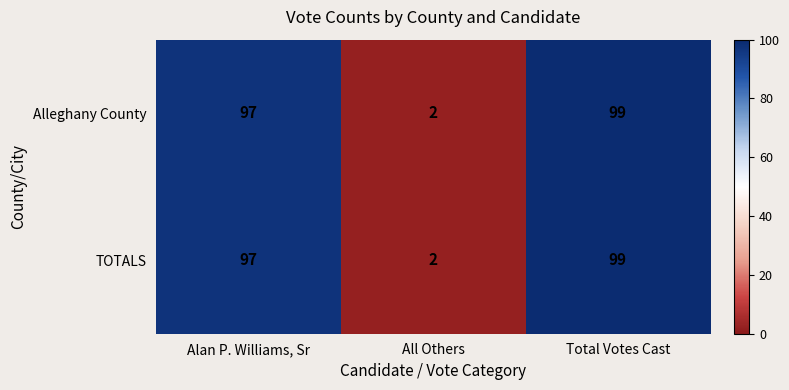

True or false: Alleghany County has a value of 21 at Total Votes Cast.

False